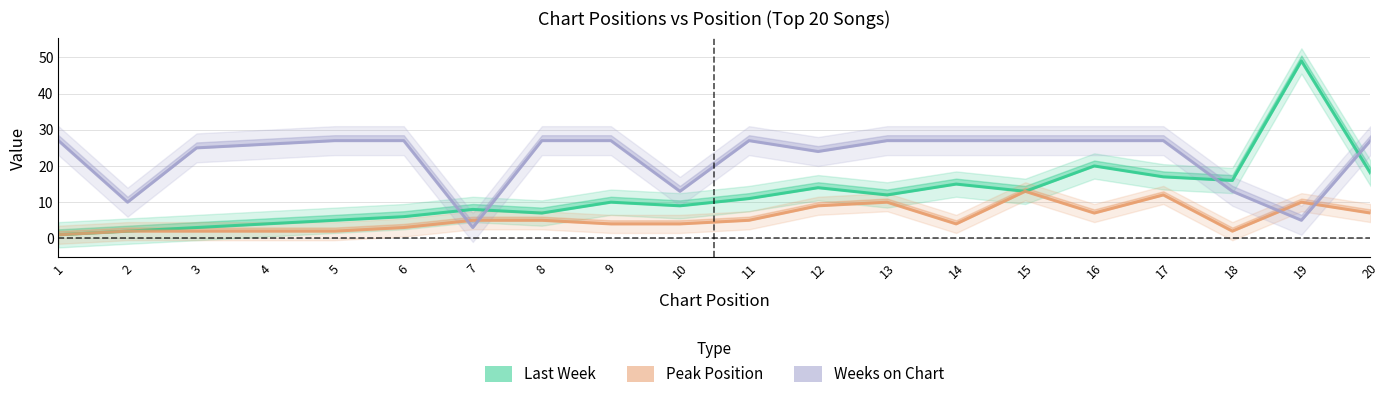

What are all the series names shown in the legend?

Last Week, Peak Position, Weeks on Chart